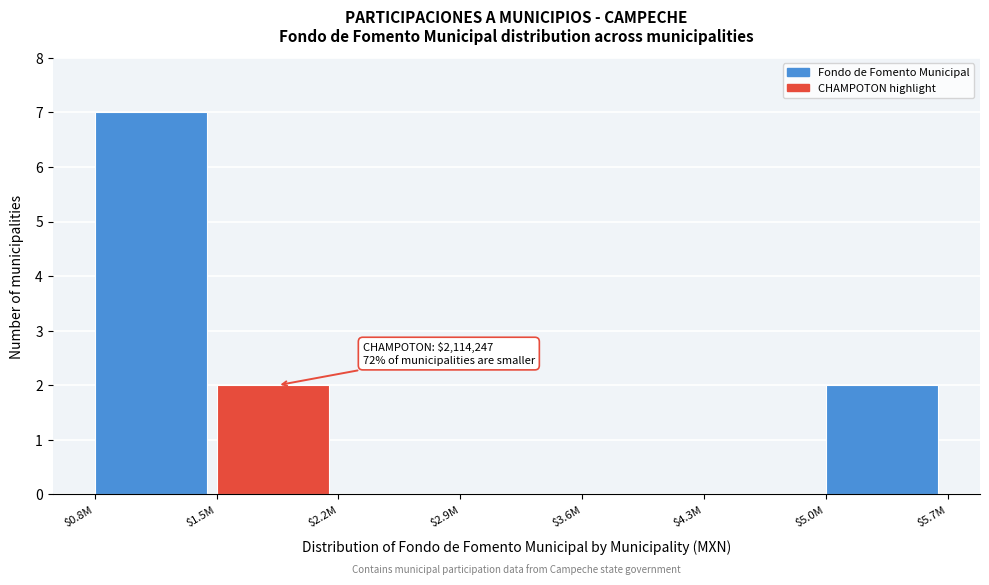

True or false: the data shows 2 at $1.5M.

True